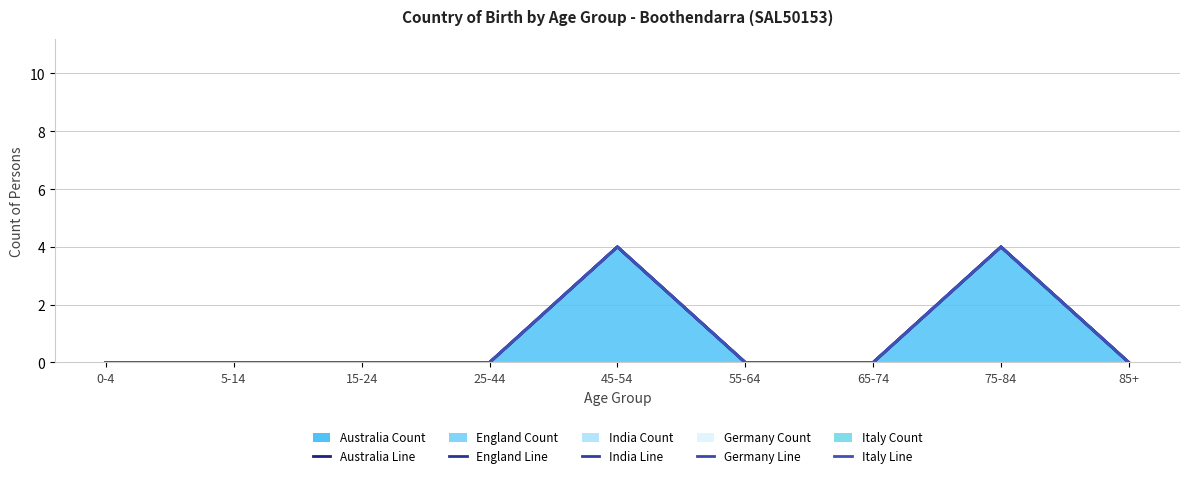

At how many categories does at least one series exceed 2?

2